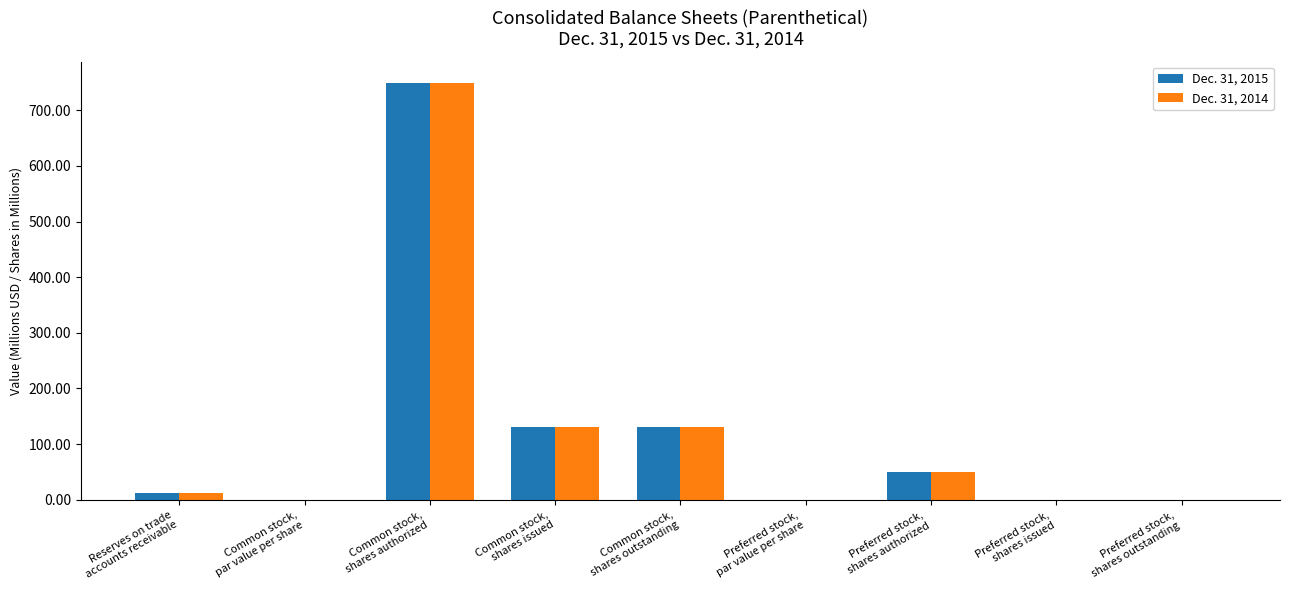

How many groups of bars are there?

9